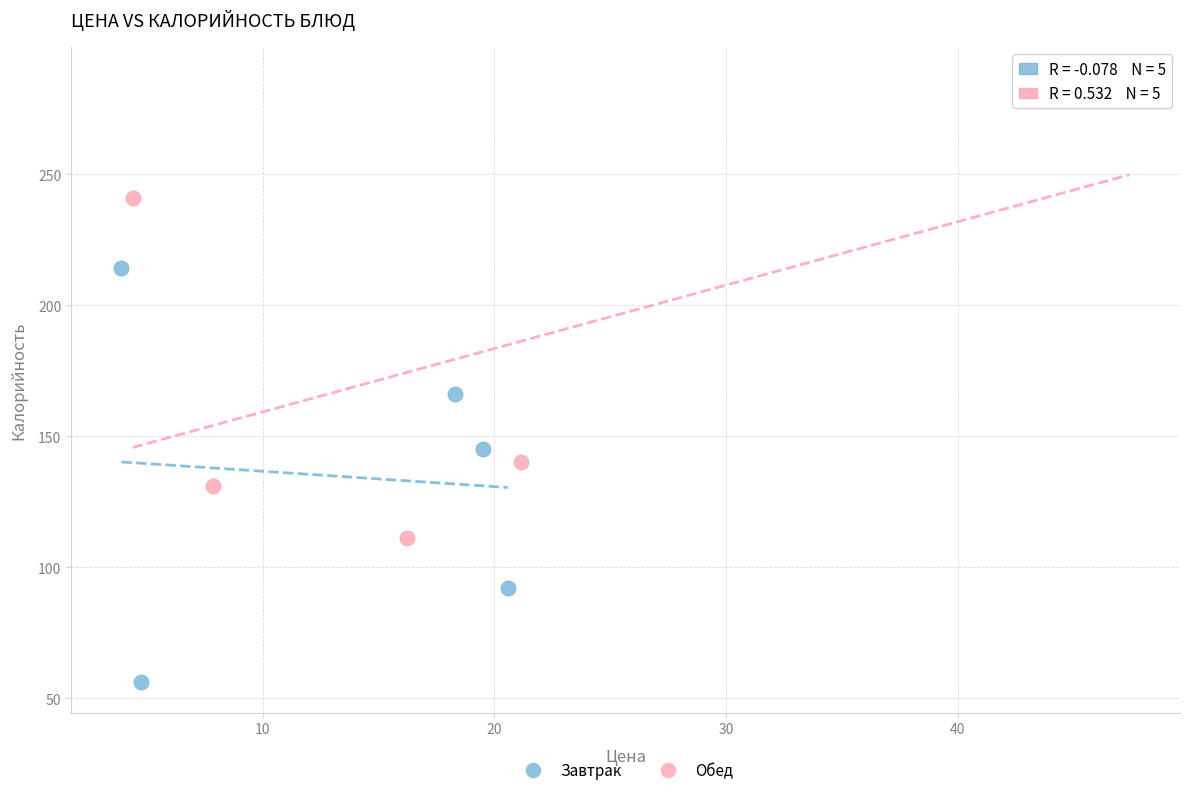

Which series contains the highest Y value?

Обед